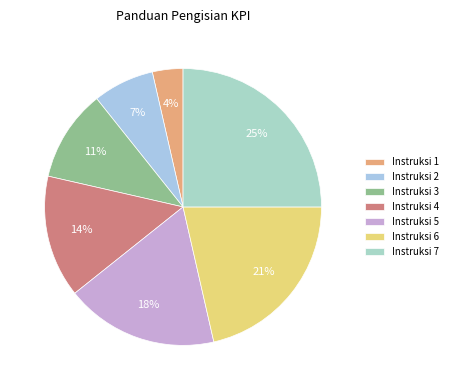

To the nearest percent, what is the combined percentage of Instruksi 7 and Instruksi 5?

43%